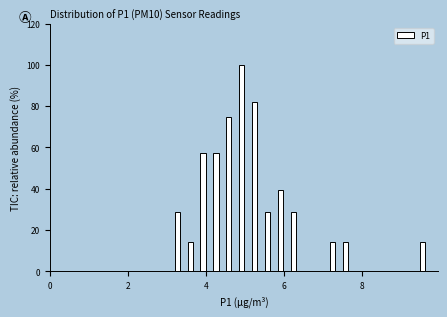

Around what value on the x-axis is the tallest bar? Give the approximate position of its centre, as read against the axis.

5.0